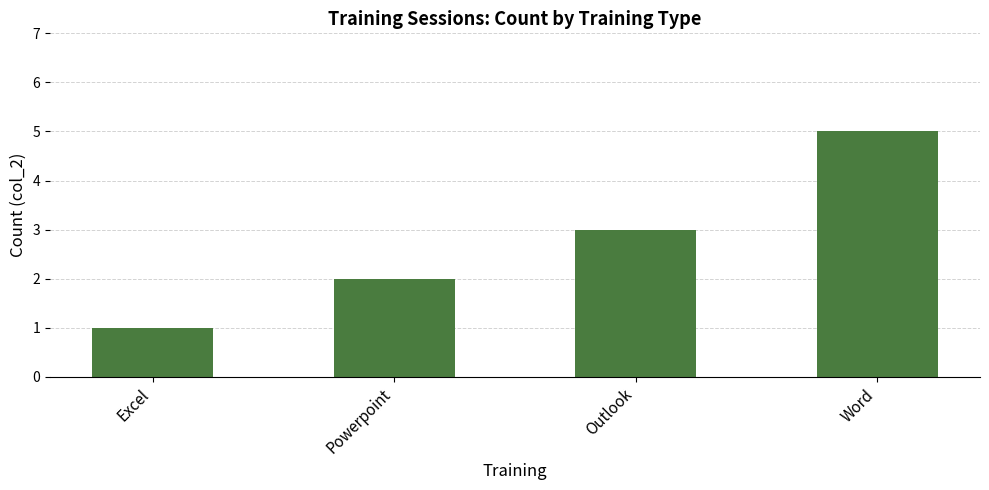

Rank the categories by value from highest to lowest.

Word, Outlook, Powerpoint, Excel